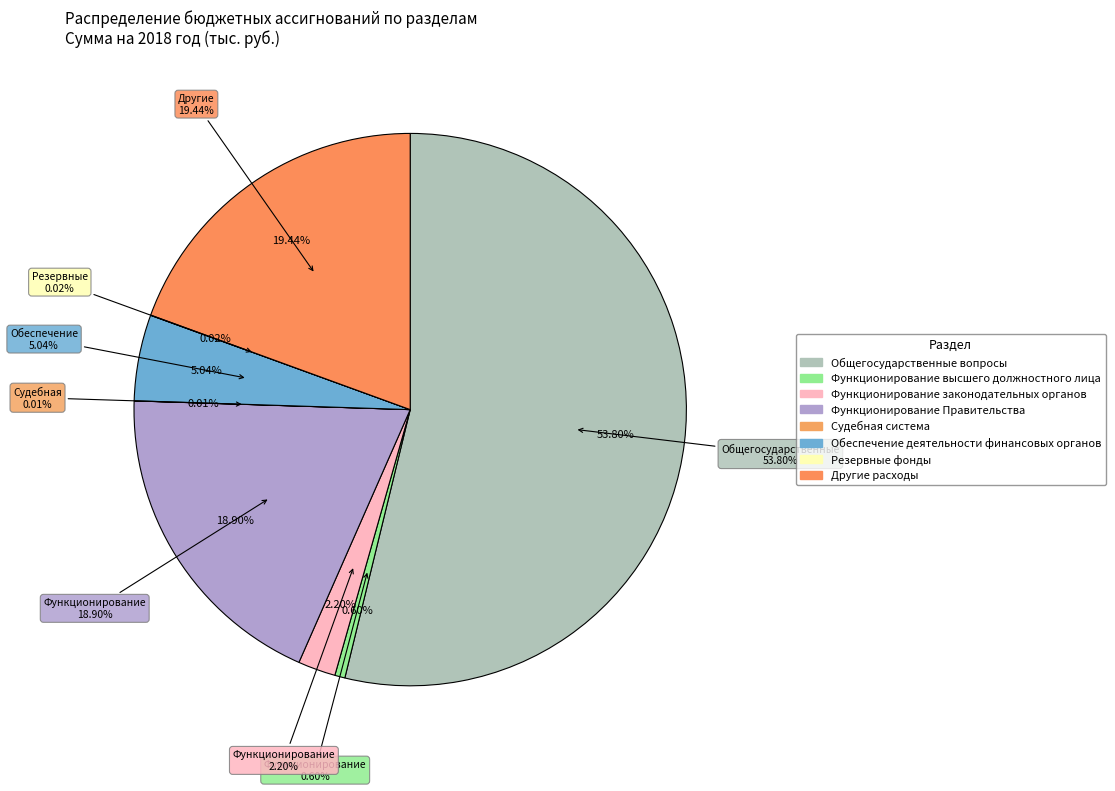

True or false: Функционирование высшего должностного лица accounts for 11% of the total.

False